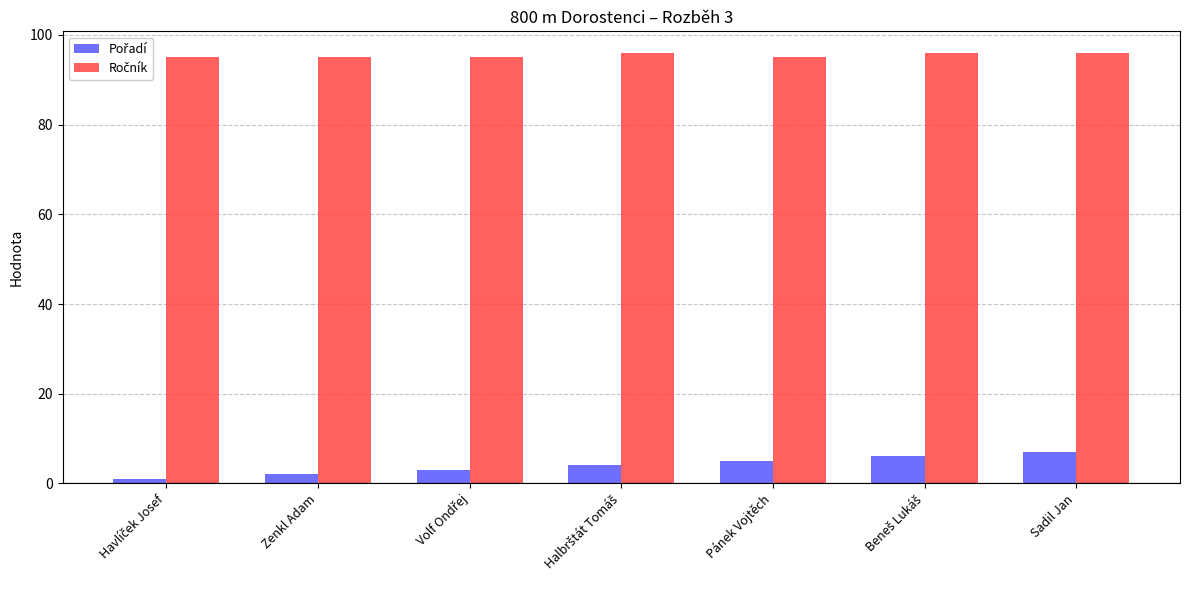

At how many categories does at least one series exceed 34?

7